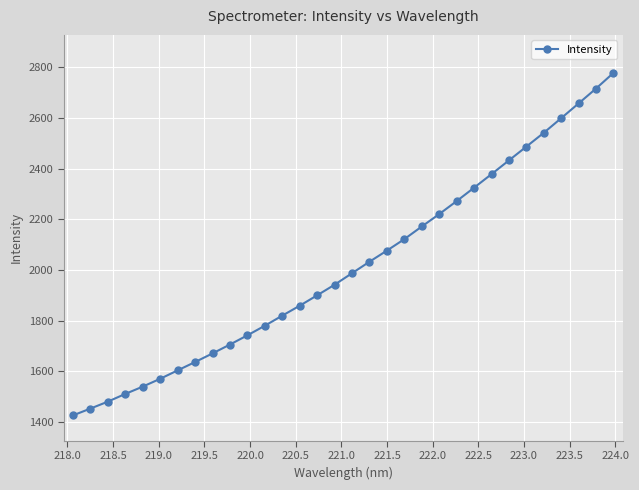

How many categories are shown in the chart?

32